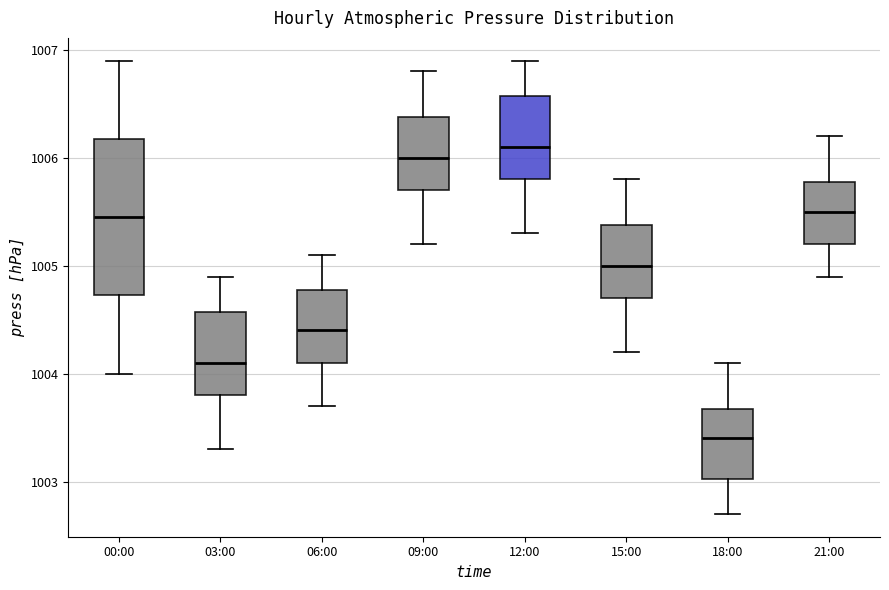

Comparing the boxes themselves (not the whiskers), which one is the tallest?

00:00